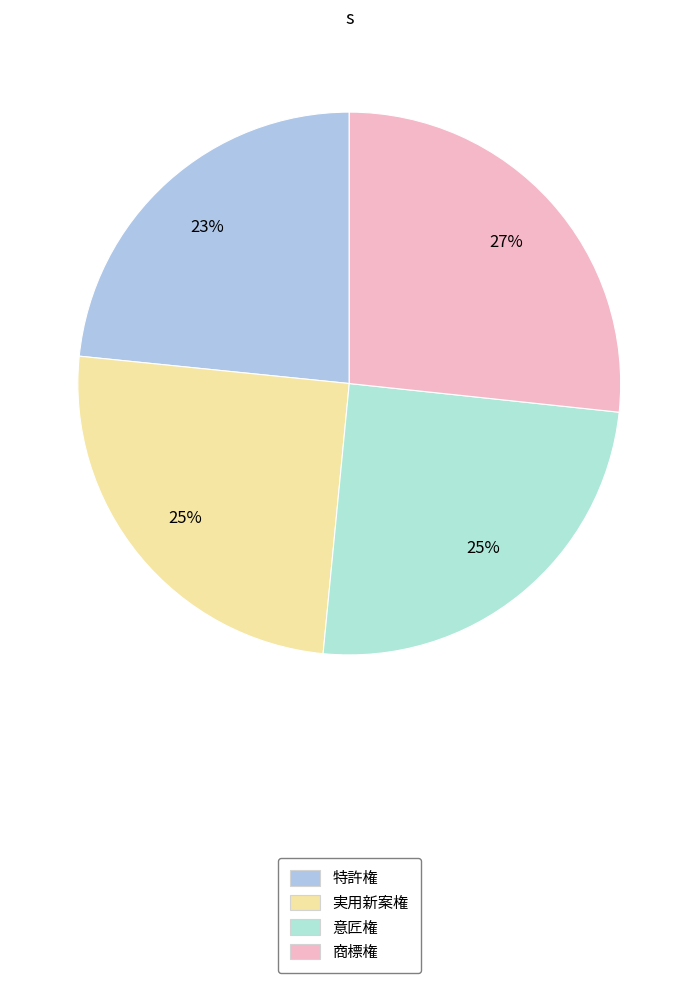

Count the number of slices in the pie.

4